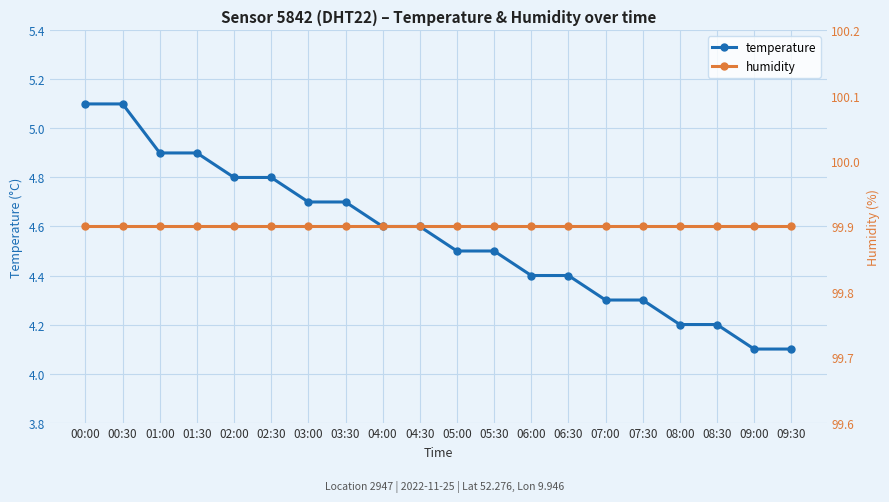

True or false: temperature has more than 1 interior local peaks.

False